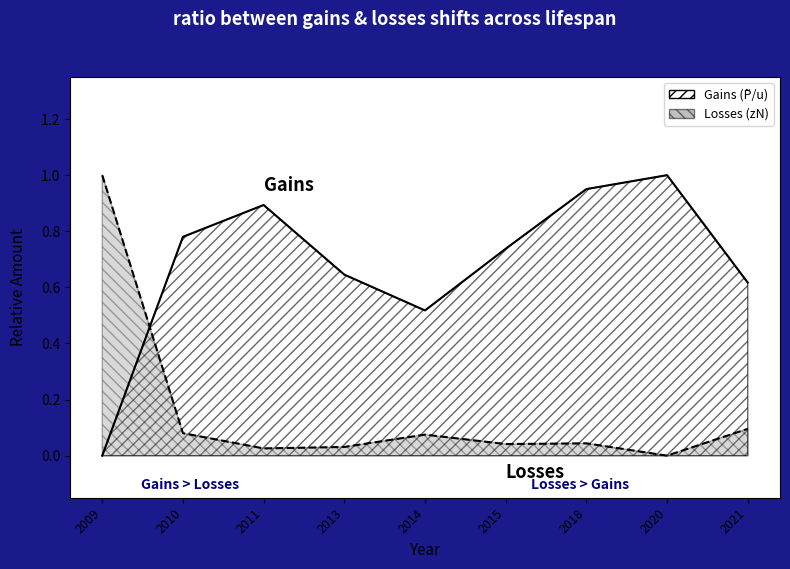

True or false: zN has a value of 0.0 at 2013.

False